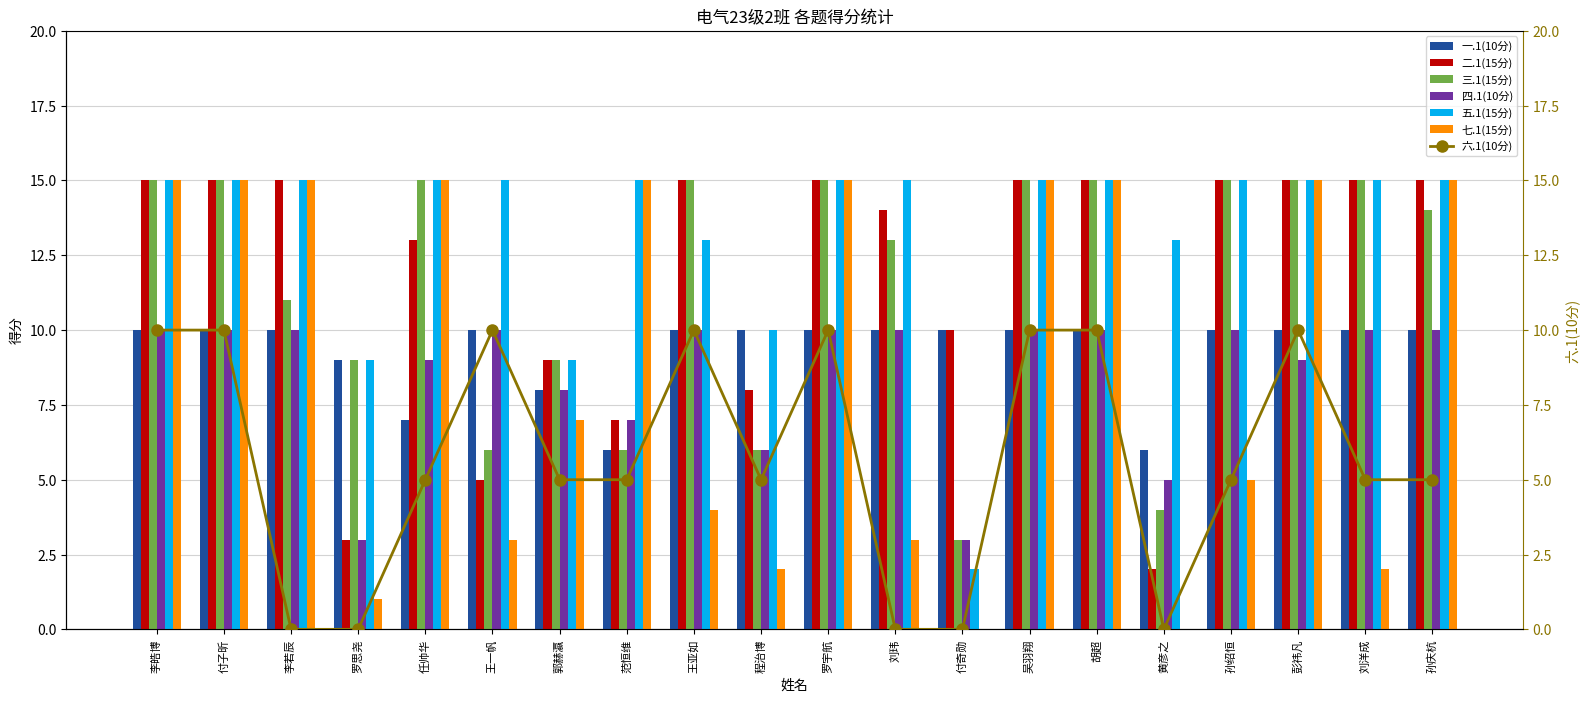

True or false: 一.1(10分) has a value of 10 at 付奇勋.

True